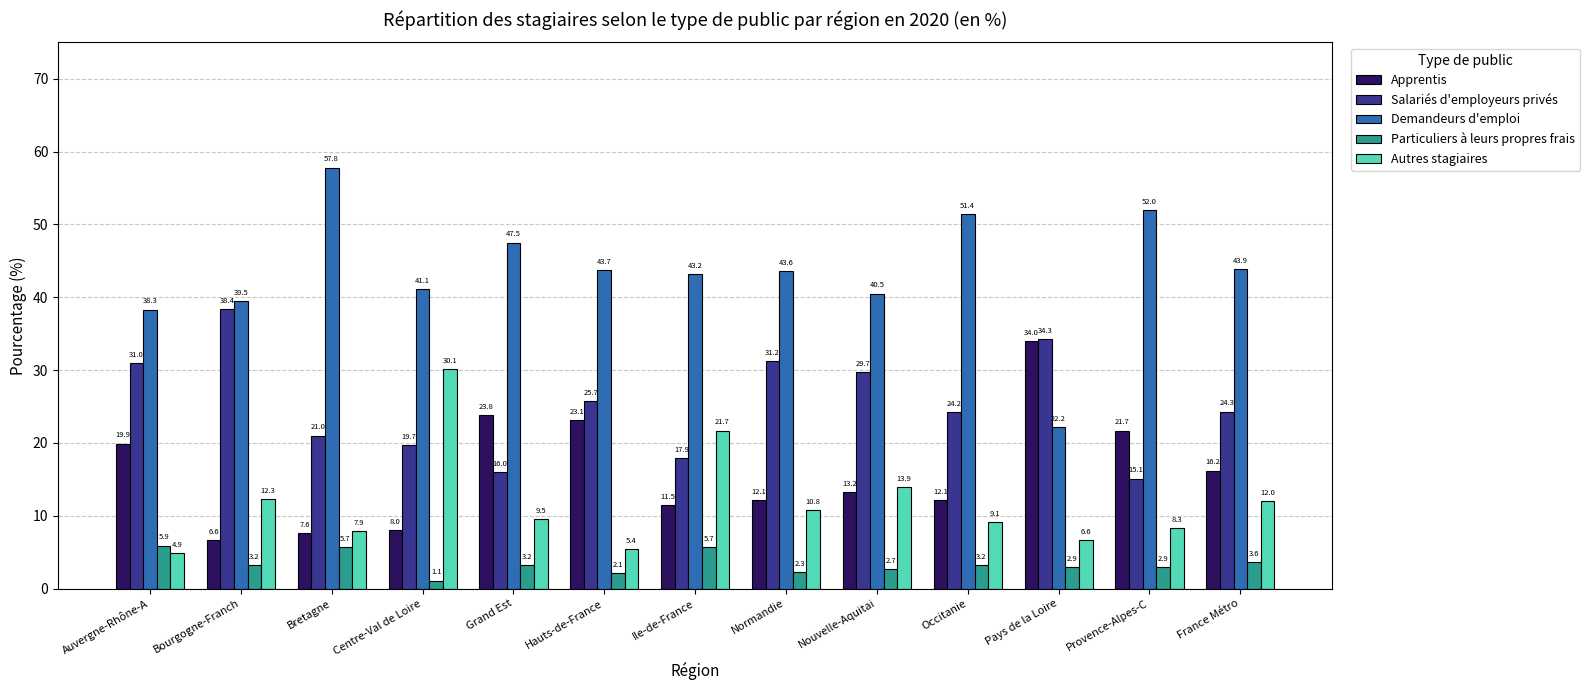

Reading left to right, list all the values displayed in this chart.

Apprentis: 19.9	6.6	7.6	8.0	23.8	23.1	11.5	12.1	13.2	12.1	34.0	21.7	16.2
Salariés d'employeurs privés: 31.0	38.4	21.0	19.7	16.0	25.7	17.9	31.2	29.7	24.2	34.3	15.1	24.3
Demandeurs d'emploi: 38.3	39.5	57.8	41.1	47.5	43.7	43.2	43.6	40.5	51.4	22.2	52.0	43.9
Particuliers à leurs propres frais: 5.9	3.2	5.7	1.1	3.2	2.1	5.7	2.3	2.7	3.2	2.9	2.9	3.6
Autres stagiaires: 4.9	12.3	7.9	30.1	9.5	5.4	21.7	10.8	13.9	9.1	6.6	8.3	12.0